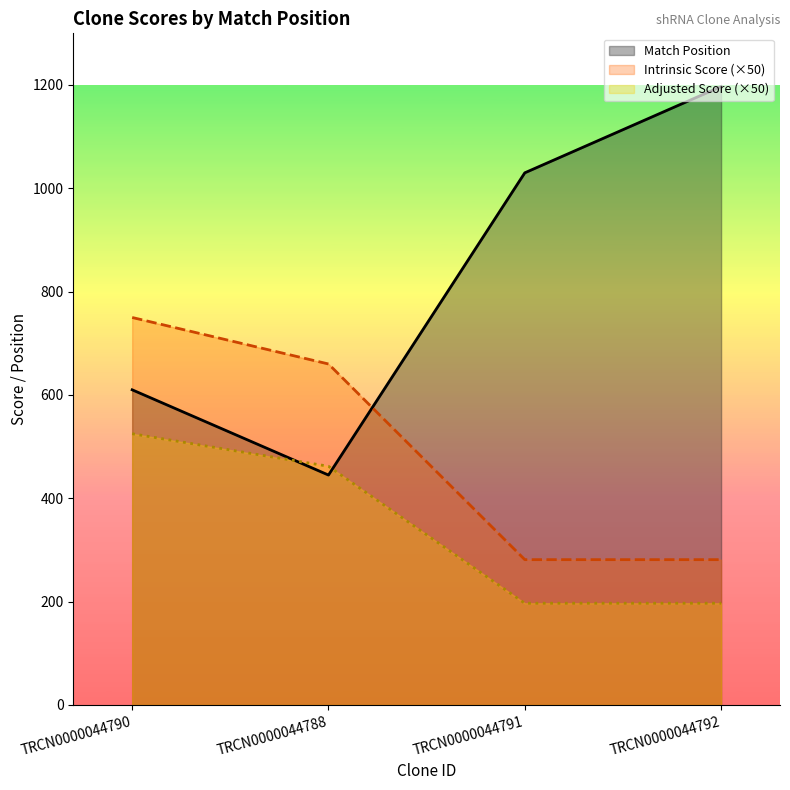

Reading left to right, extract all data points from this chart.

Match Position Line: 610.0	445.0	1030.0	1197.0
Intrinsic Score Line: 750.0	660.0	281.2	281.2
Adjusted Score Line: 525.0	462.0	196.9	196.9